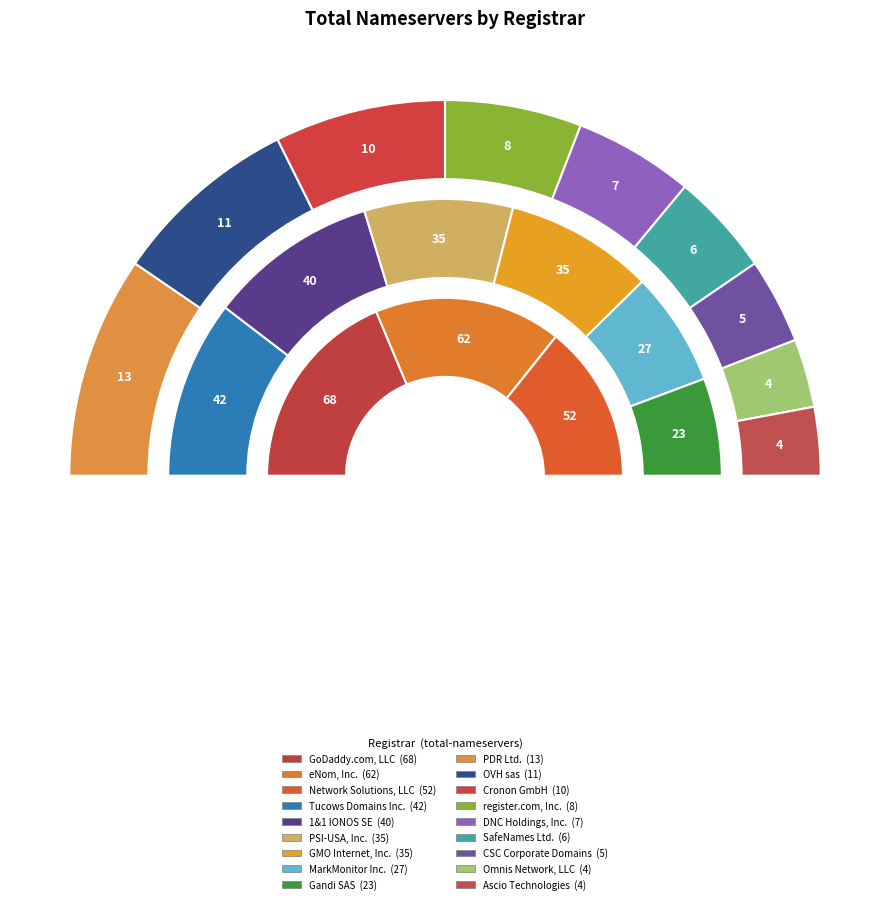

What is the total percentage of eNom, Inc. and MarkMonitor Inc.?

19.7%